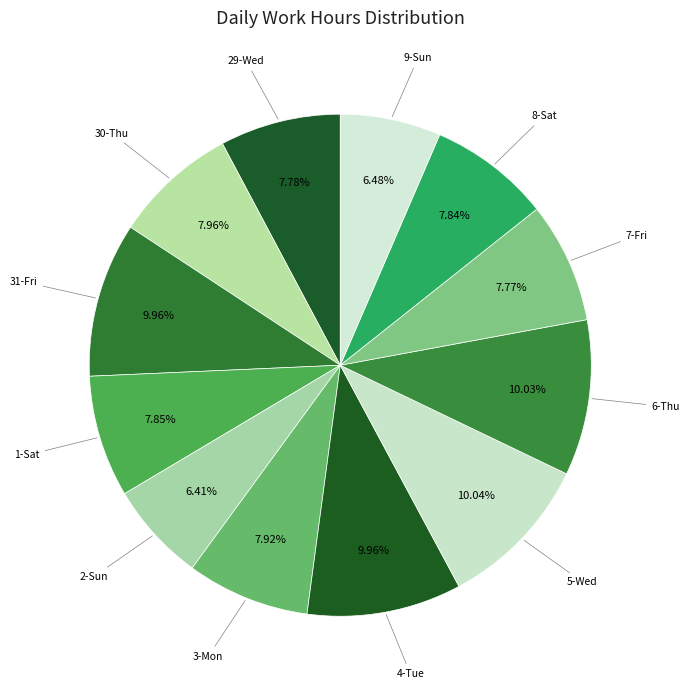

What is the smallest slice in the pie chart?

2-Sun